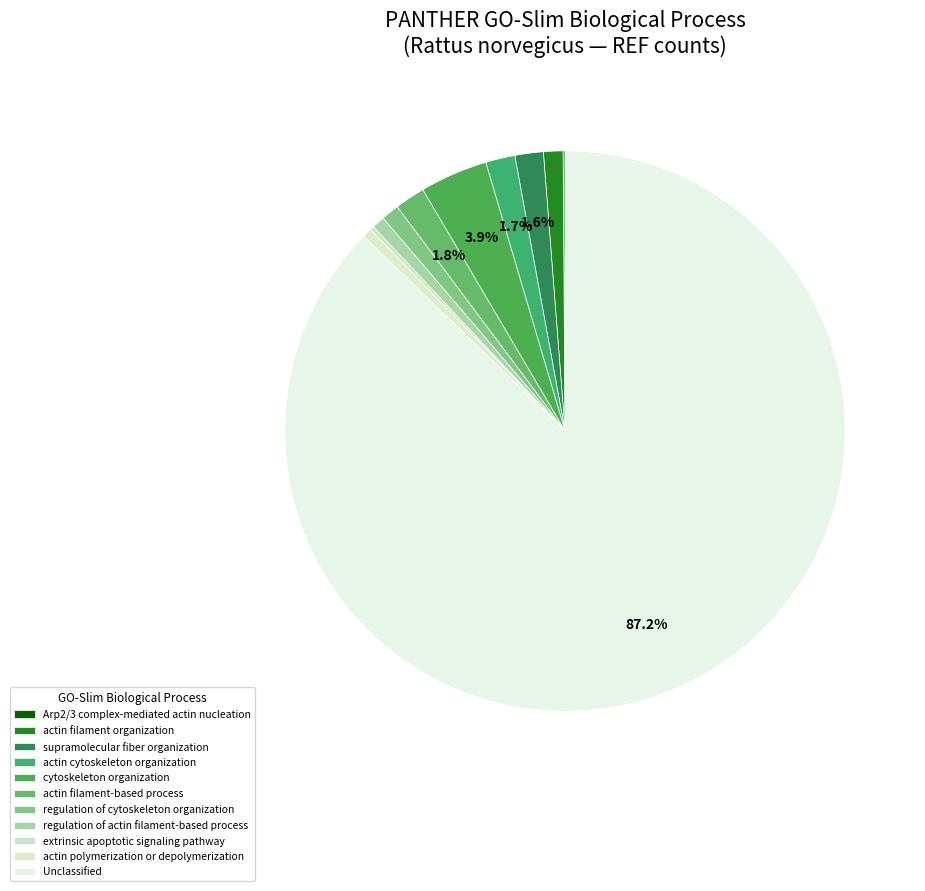

Is it true that actin filament-based process is 1% of the pie?

False